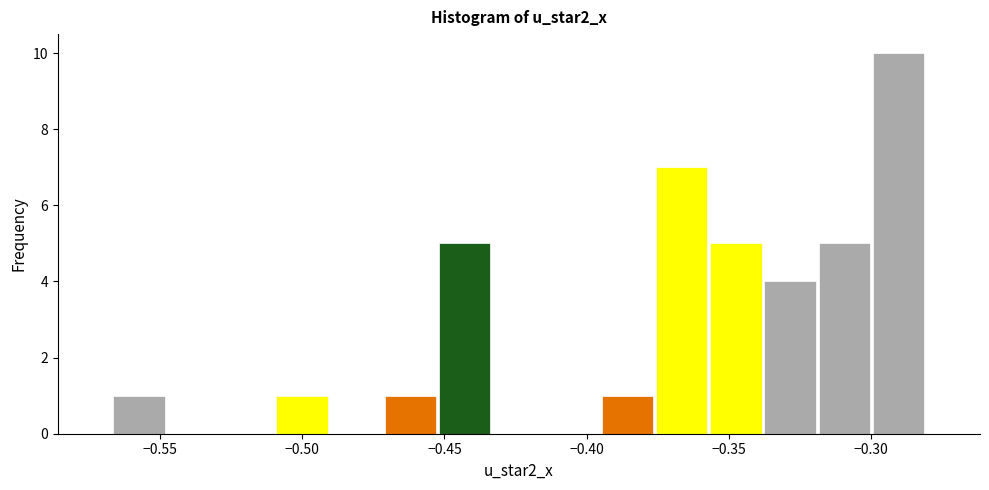

Read against the x-axis, roughly where is the centre of the tallest bar?

-0.290